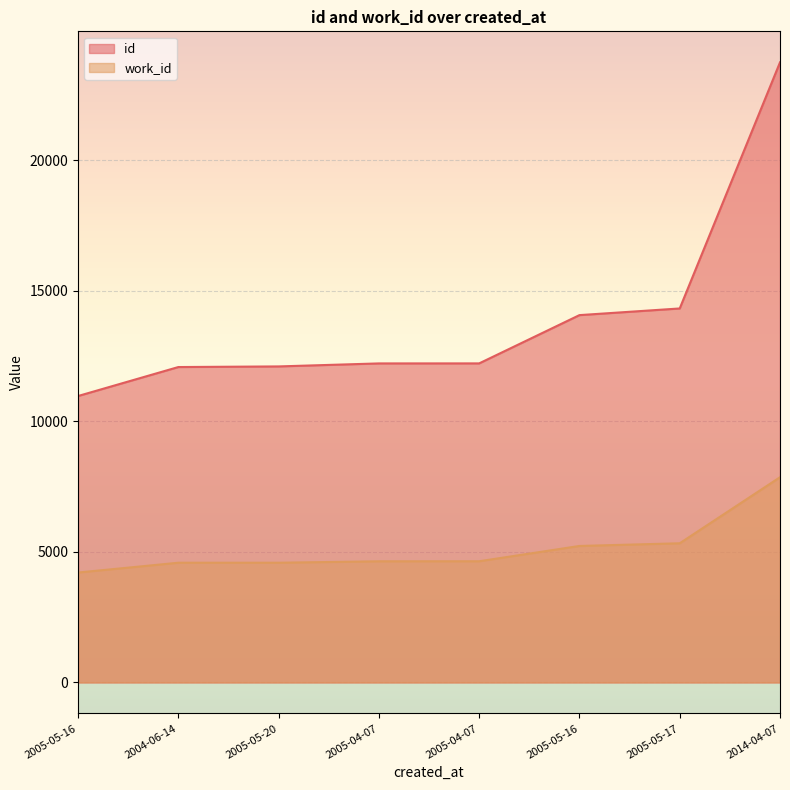

Where is work_id nearest to the value 6034?

2005-05-17